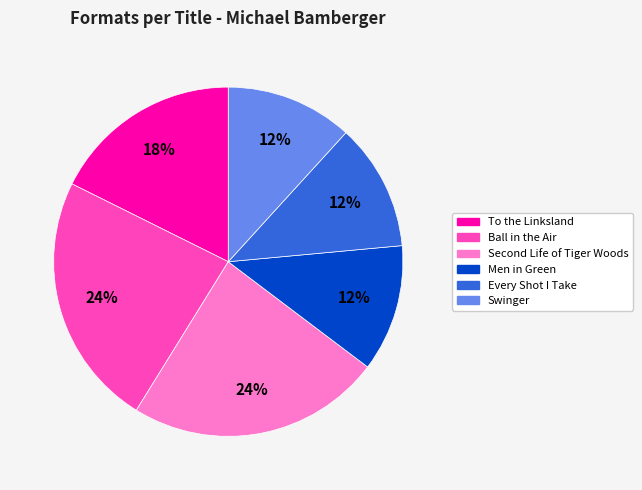

To the nearest percent, what is the difference between the largest and smallest slice percentages?

12%